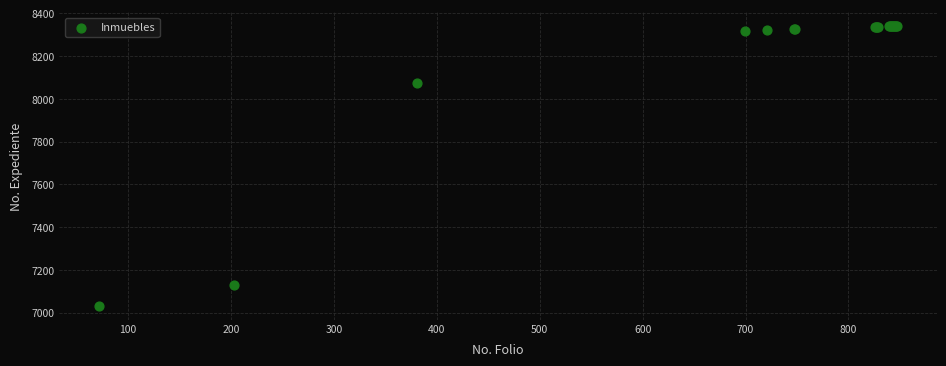

What Y value in the scatter plot is closest to 7685?

8074